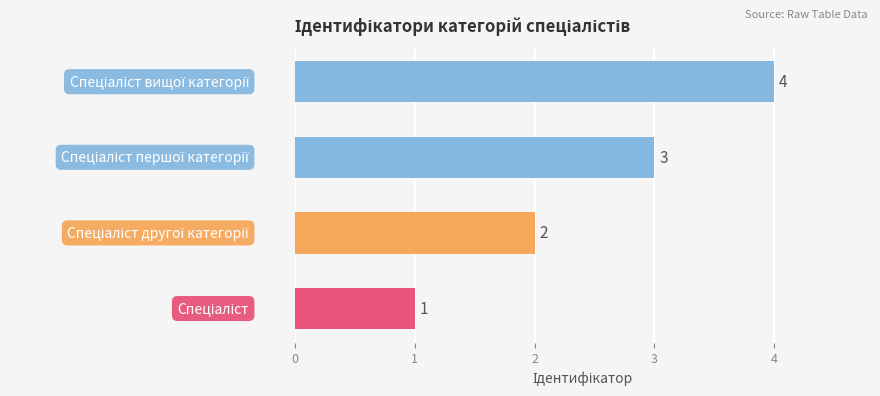

What is the difference between the maximum and minimum values?

3